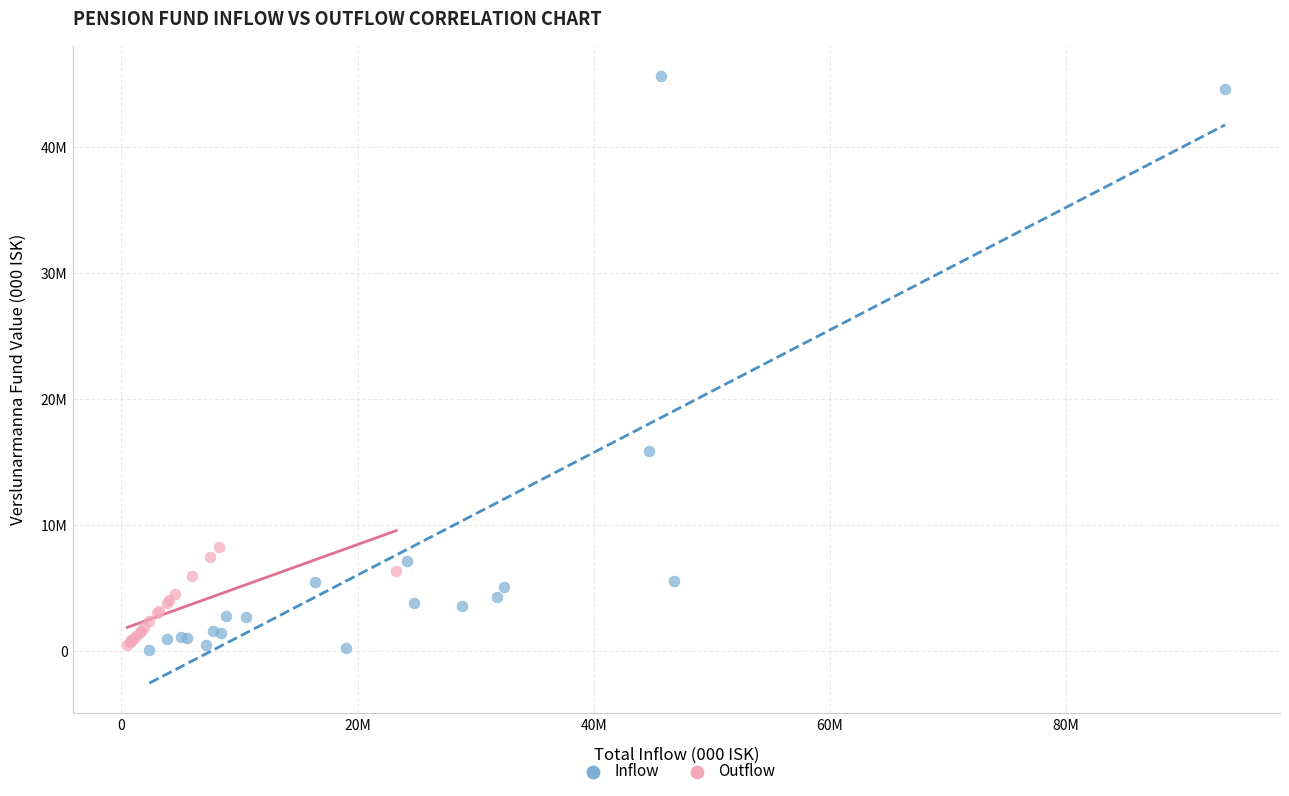

Which series has the largest Y range (max minus min)?

Inflow